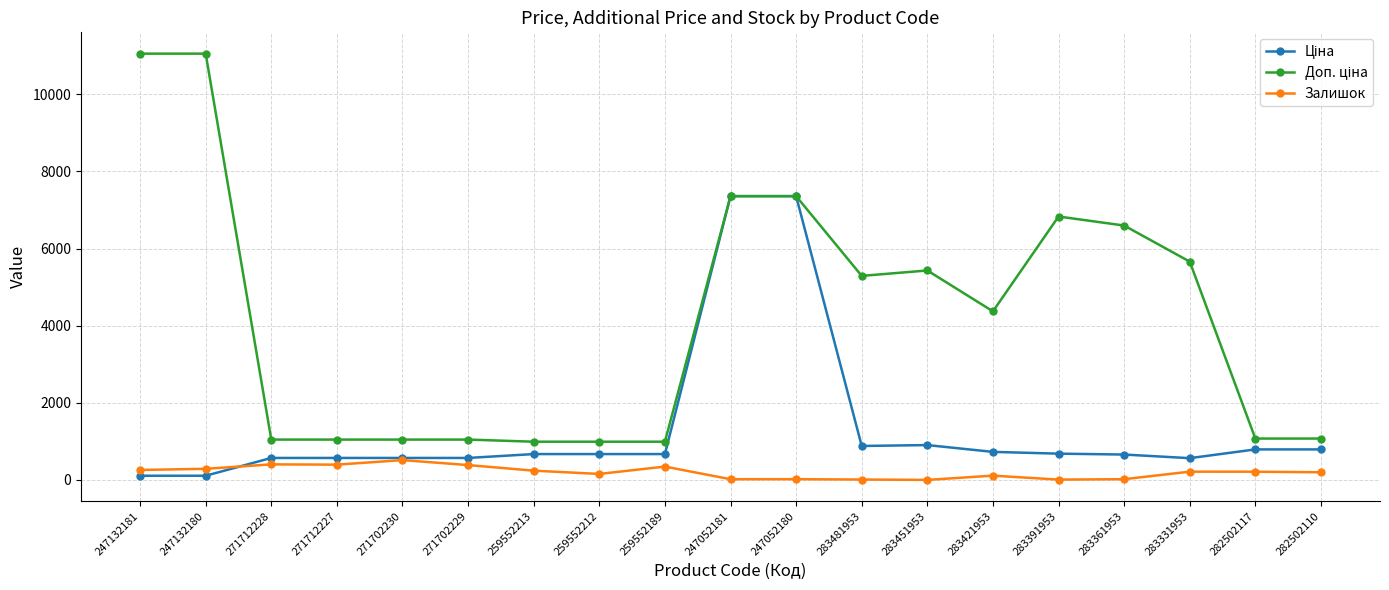

At how many categories does at least one series exceed 2804?

10